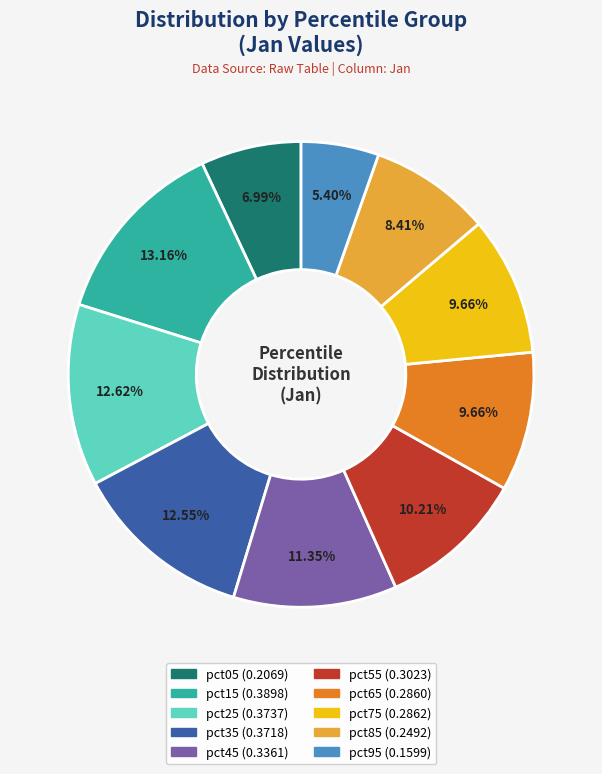

To the nearest percent, what percentage of the pie is pct25?

13%